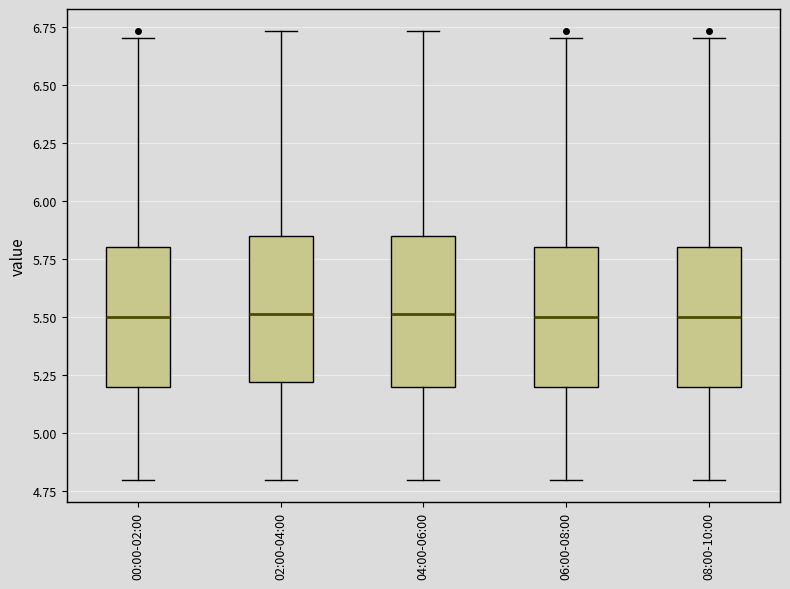

Where is the lower edge of the box for 08:00-10:00 on the y-axis? The values are not printed on the chart, so give them approximately, as read against the axis.

5.20